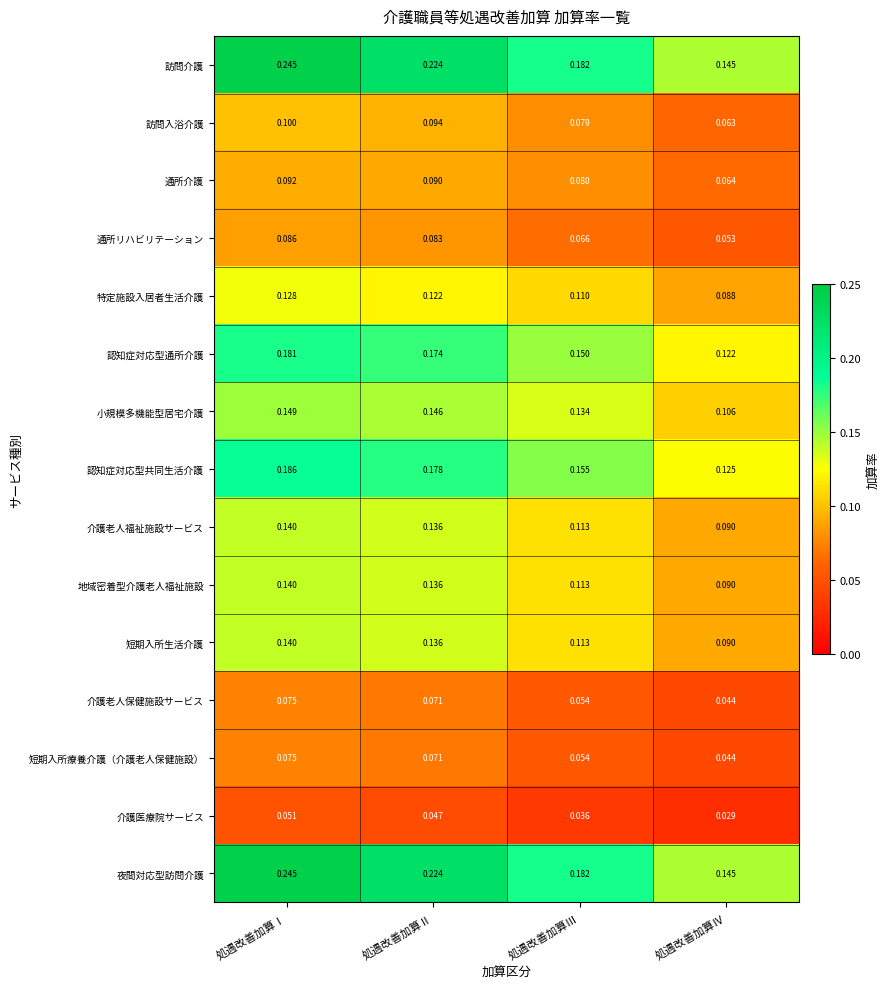

Where is 訪問入浴介護 nearest to the value 0?

処遇改善加算Ⅳ